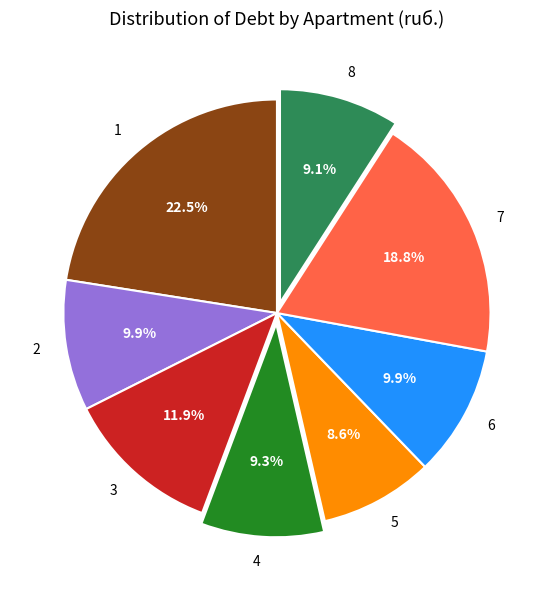

To the nearest percent, what is the difference between the largest and smallest slice percentages?

14%